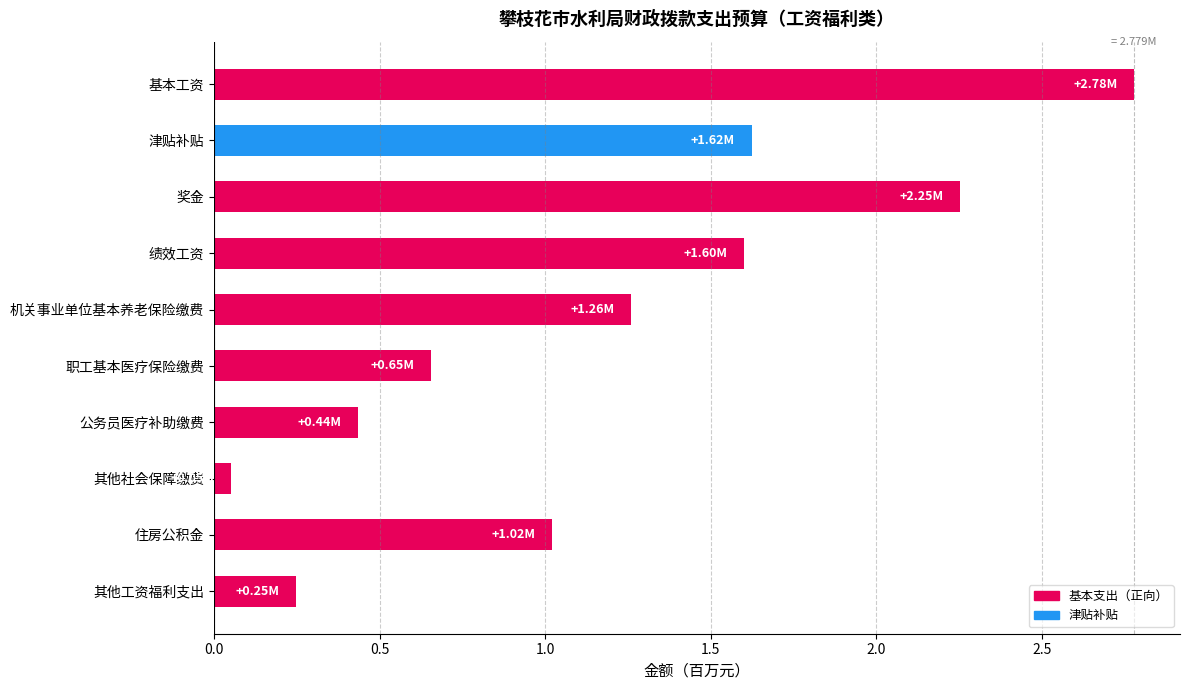

What is the difference between the maximum and second lowest values?

2.5